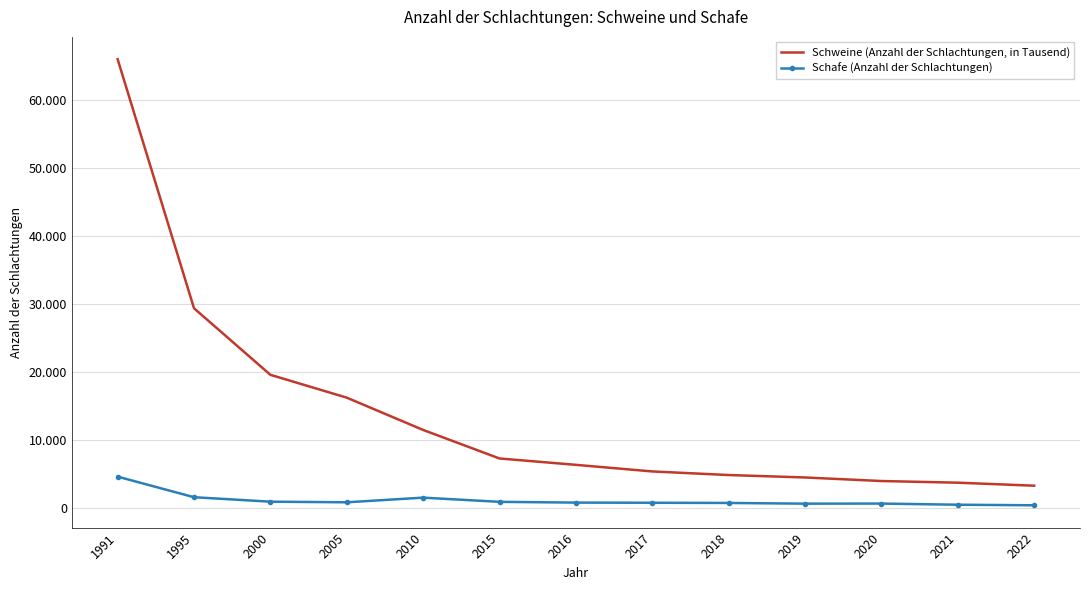

Rank the categories by Schweine (Anzahl der Schlachtungen, in Tausend) value from lowest to highest.

2022, 2021, 2020, 2019, 2018, 2017, 2016, 2015, 2010, 2005, 2000, 1995, 1991